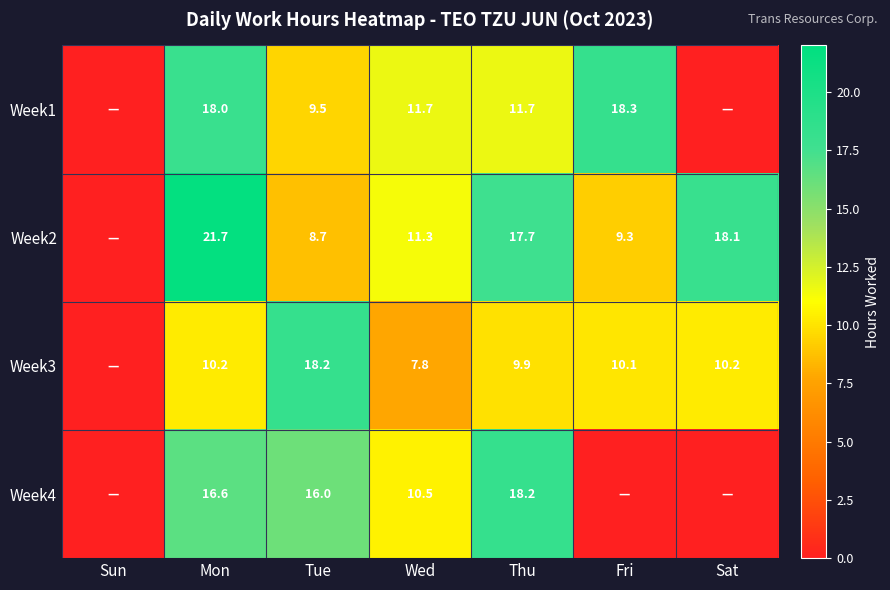

What is the spread (max minus min) of values at Mon?

11.5